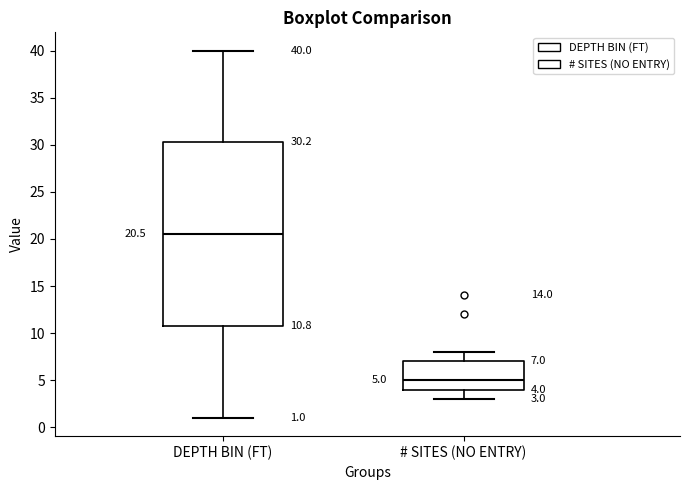

Which box is the tallest, from its lower edge to its upper edge?

DEPTH BIN (FT)